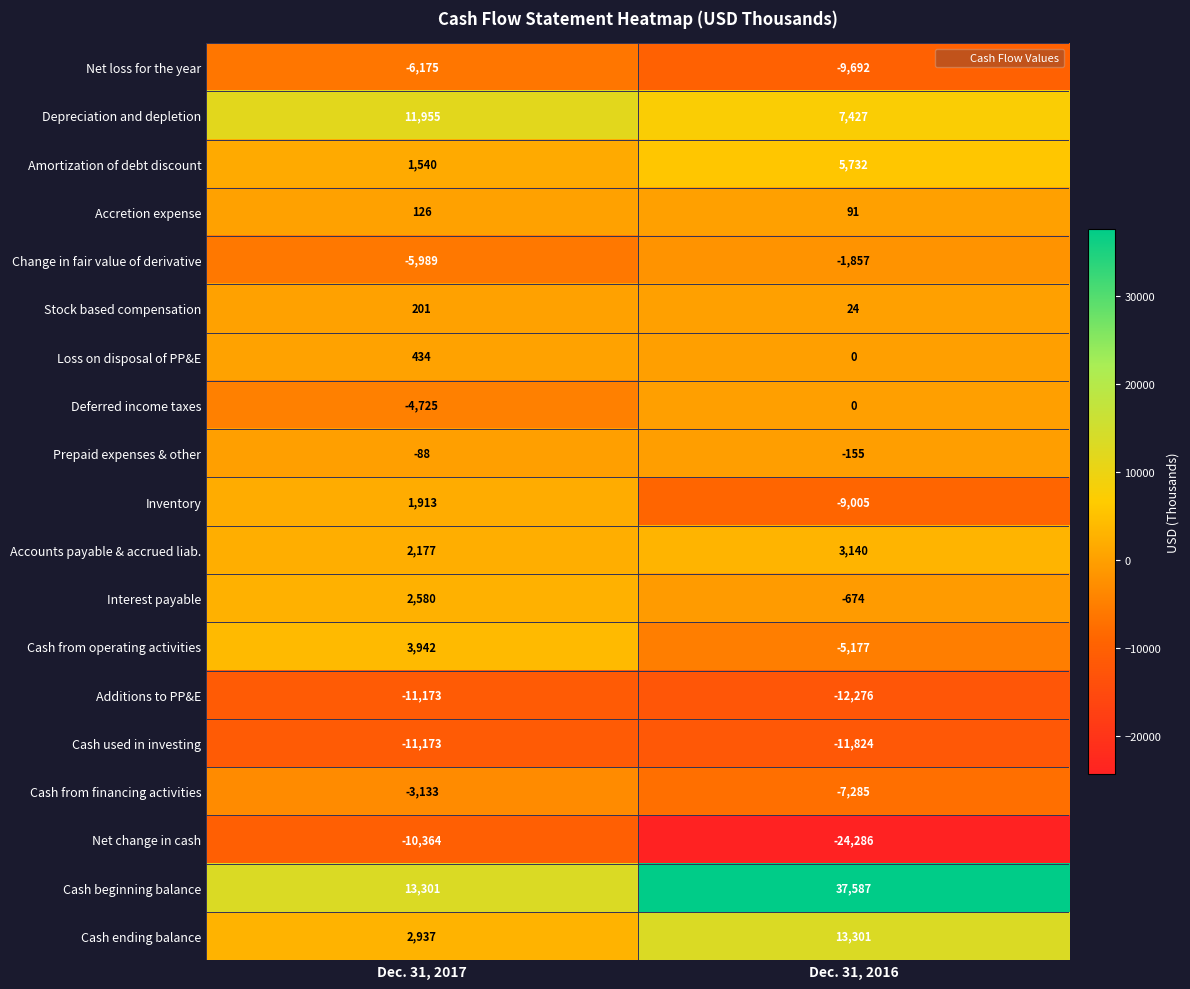

The Loss on disposal of PP&E series shows 293 at Dec. 31, 2016. True or false?

False